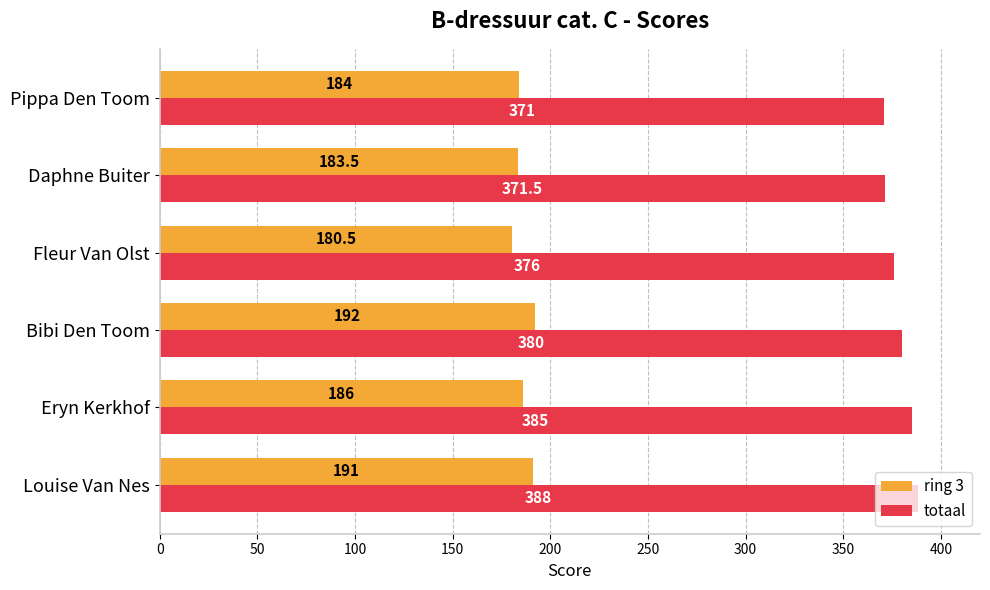

How many data points in ring 3 are less than 186?

3